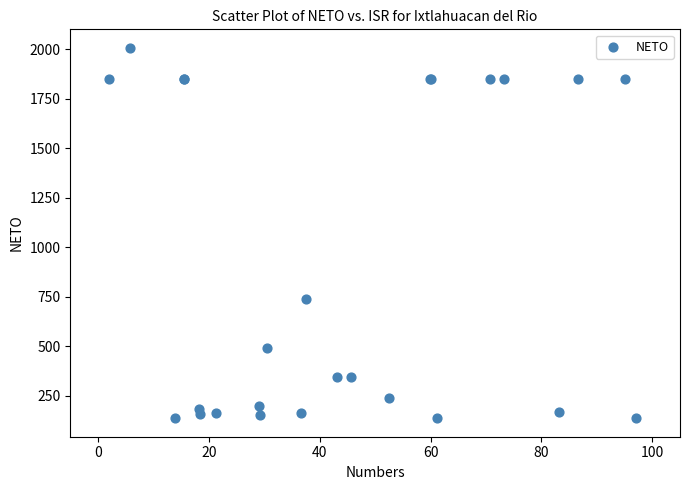

What Y value in the scatter plot is closest to 1072?

738